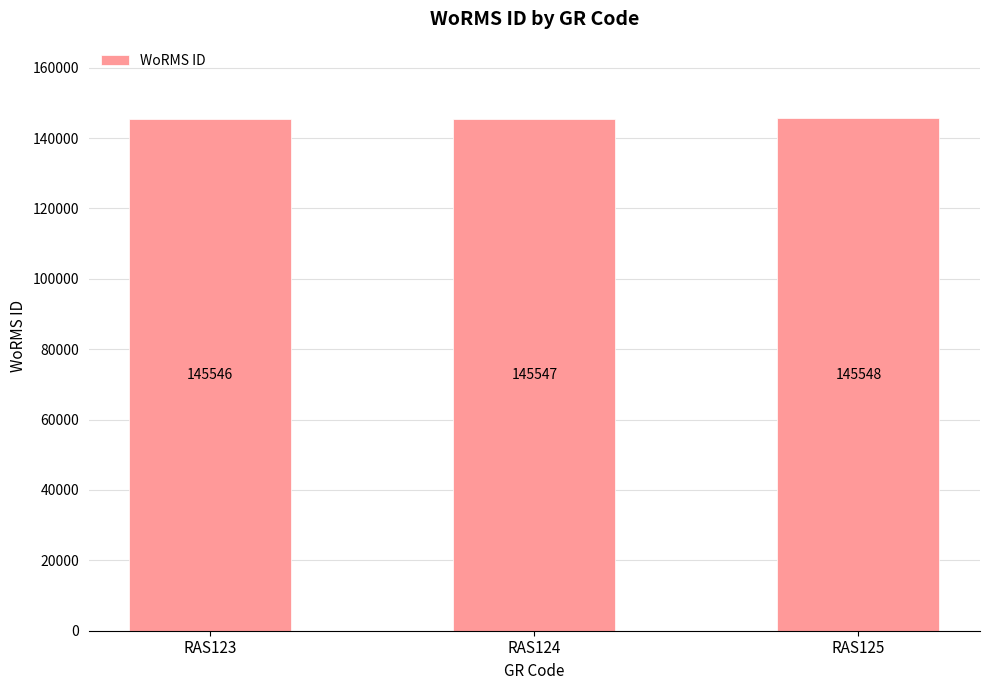

Count the values in the range 145546 to 145548.

3